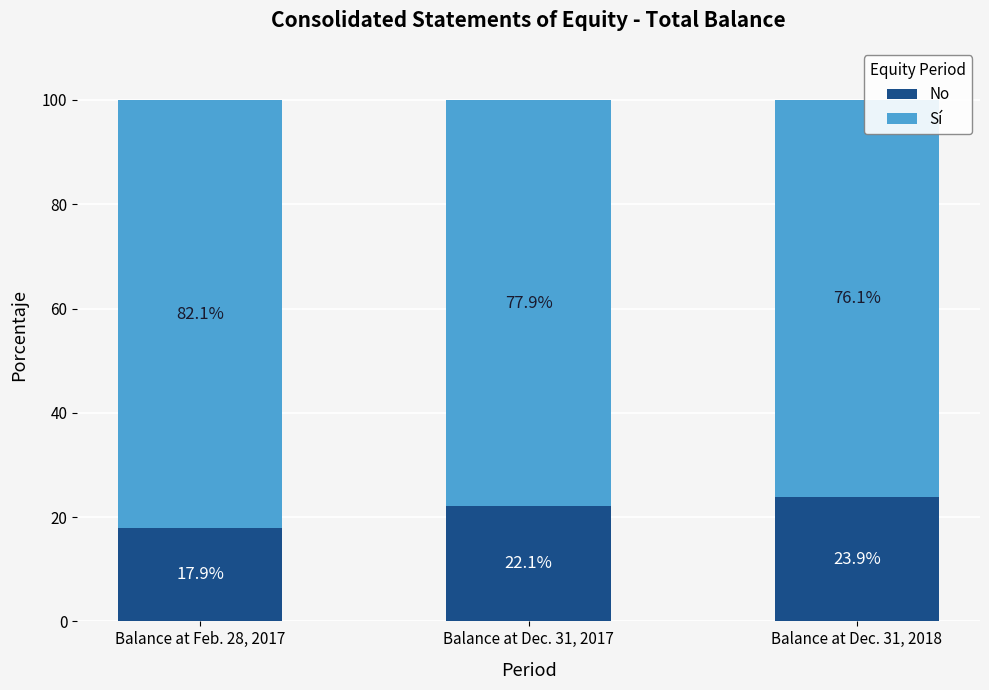

True or false: No has a value of 17.9 at Balance at Feb. 28, 2017.

True